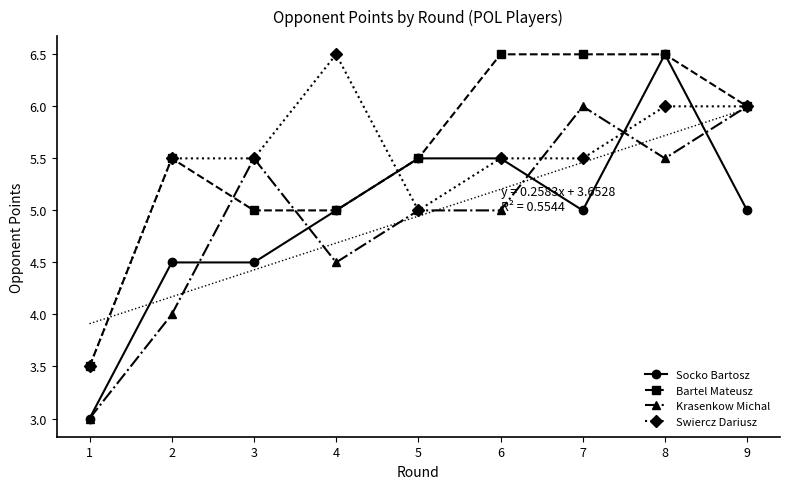

How many data points does each series have?

9